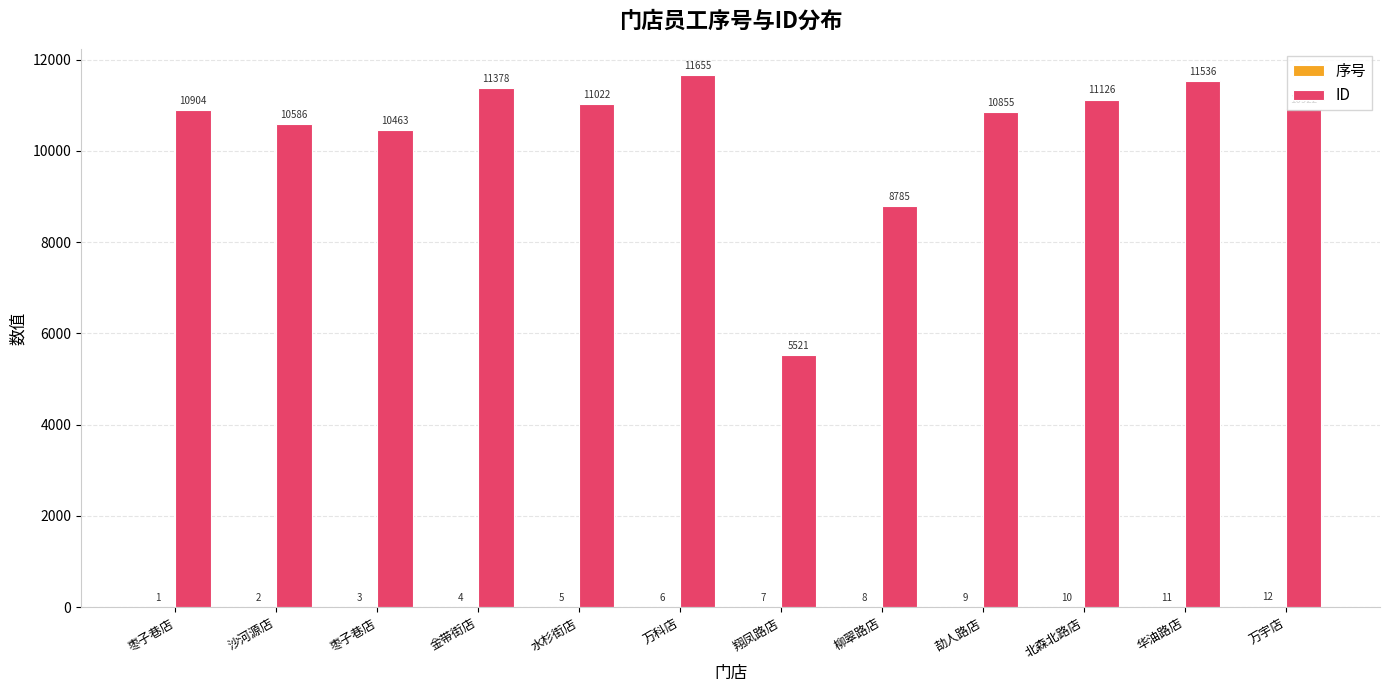

True or false: 序号 has a value of 2 at 枣子巷店.

False